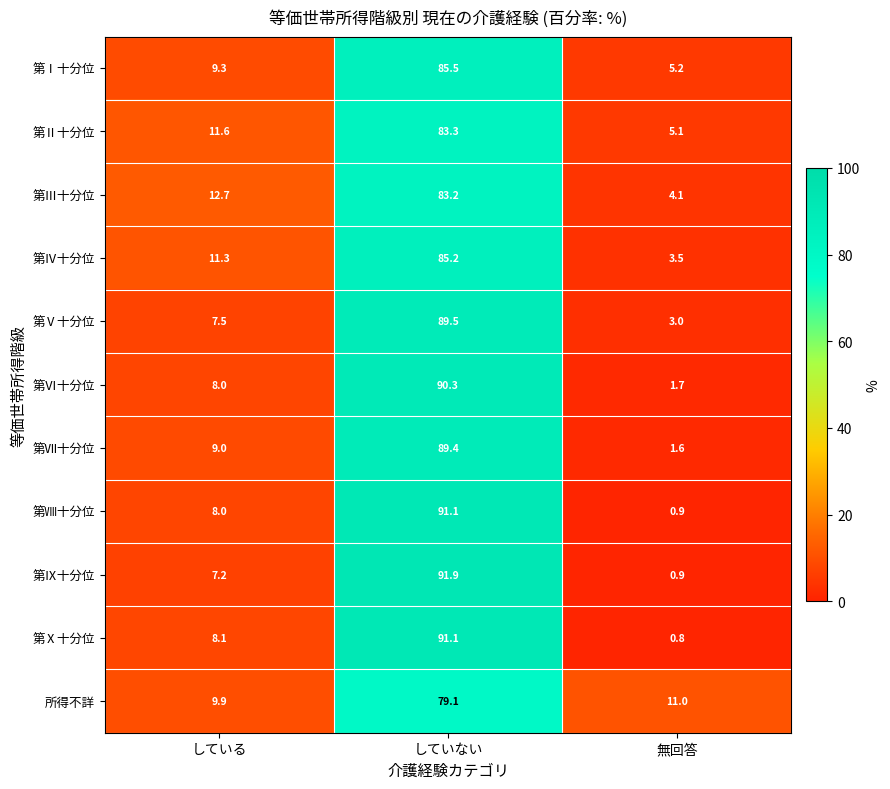

How many data points in 第Ⅲ十分位 are less than 12?

1